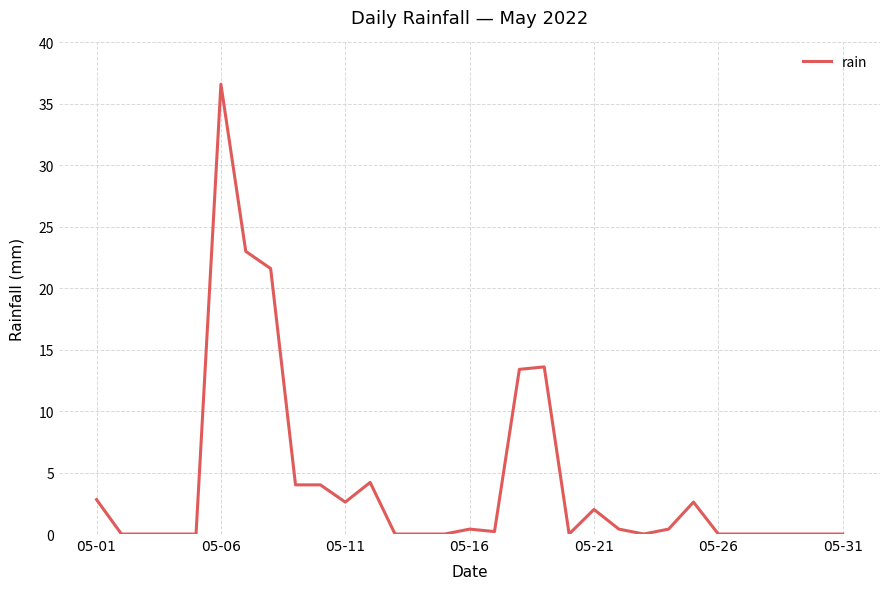

What is the sum of all values?

131.8